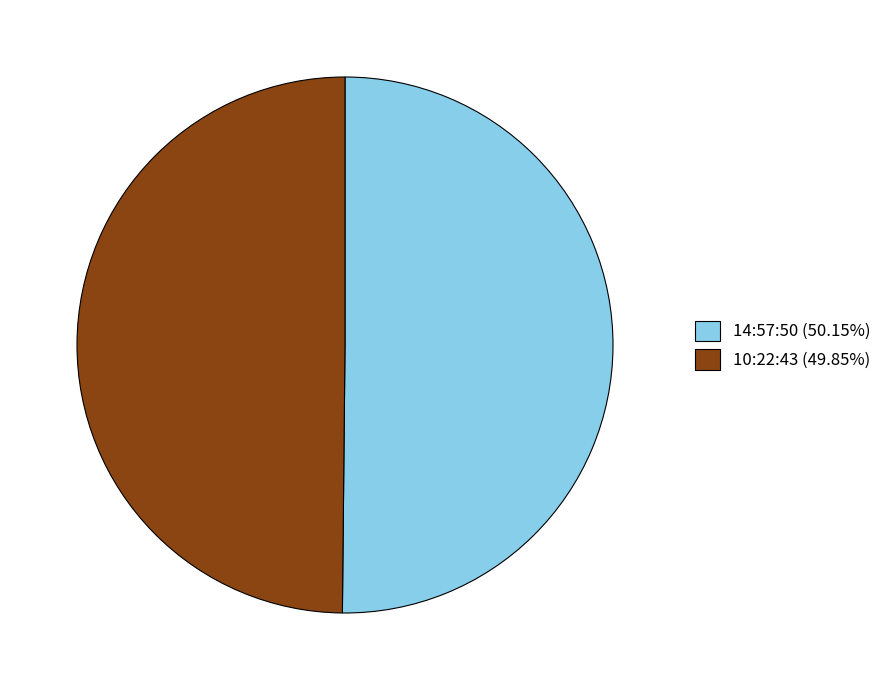

Count the number of slices in the pie.

2